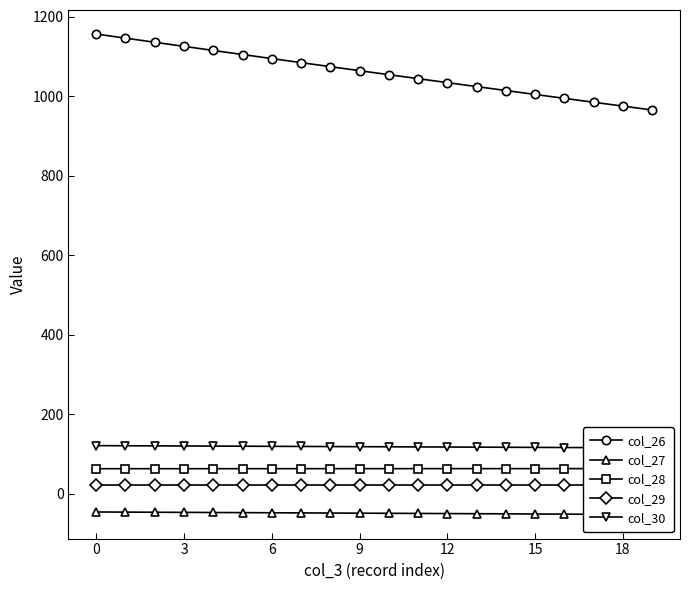

What is the value of the col_26 point at the 4th from the left?

1125.0